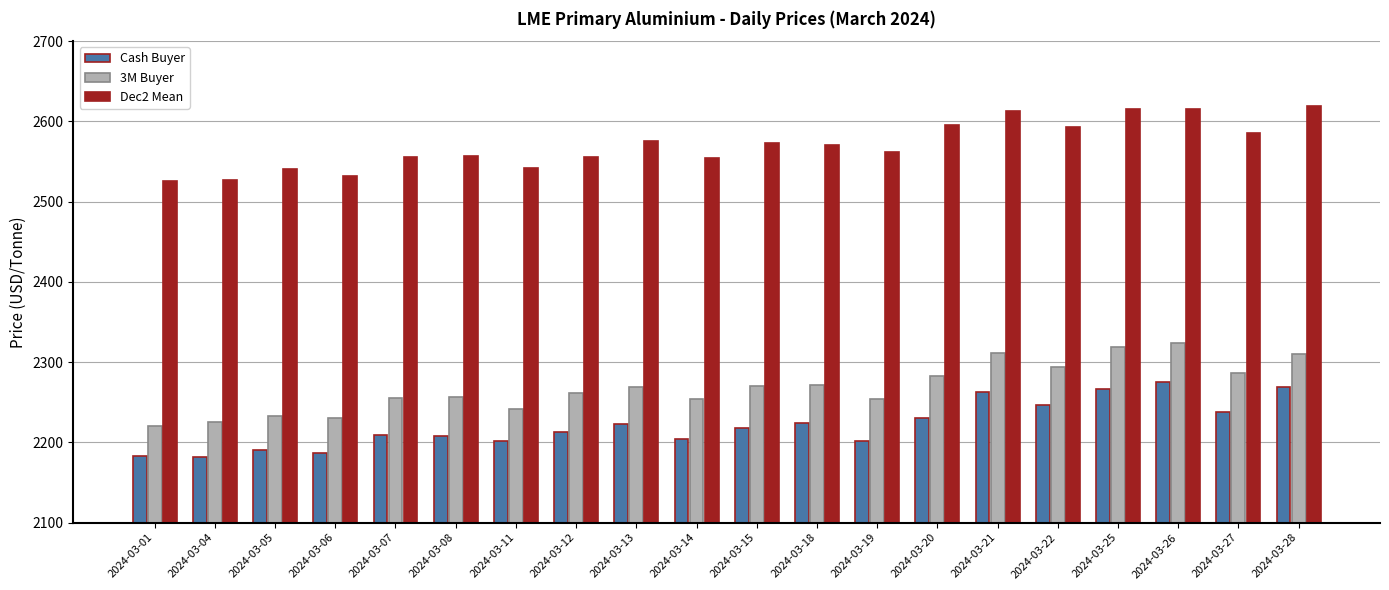

What is the total value across all series at 2024-03-22?

7133.0